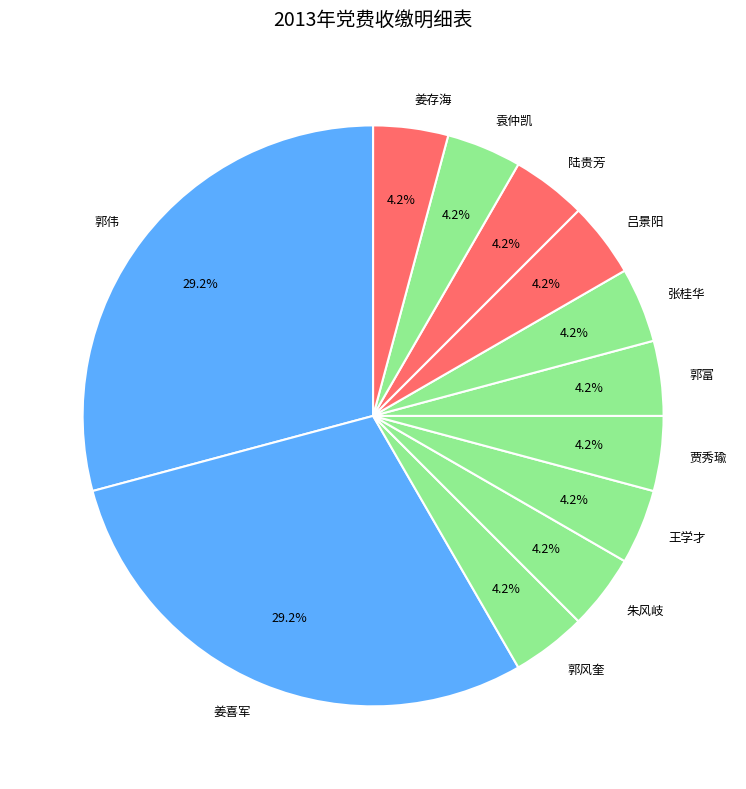

To the nearest percent, what is the difference between the largest and smallest slice percentages?

25%